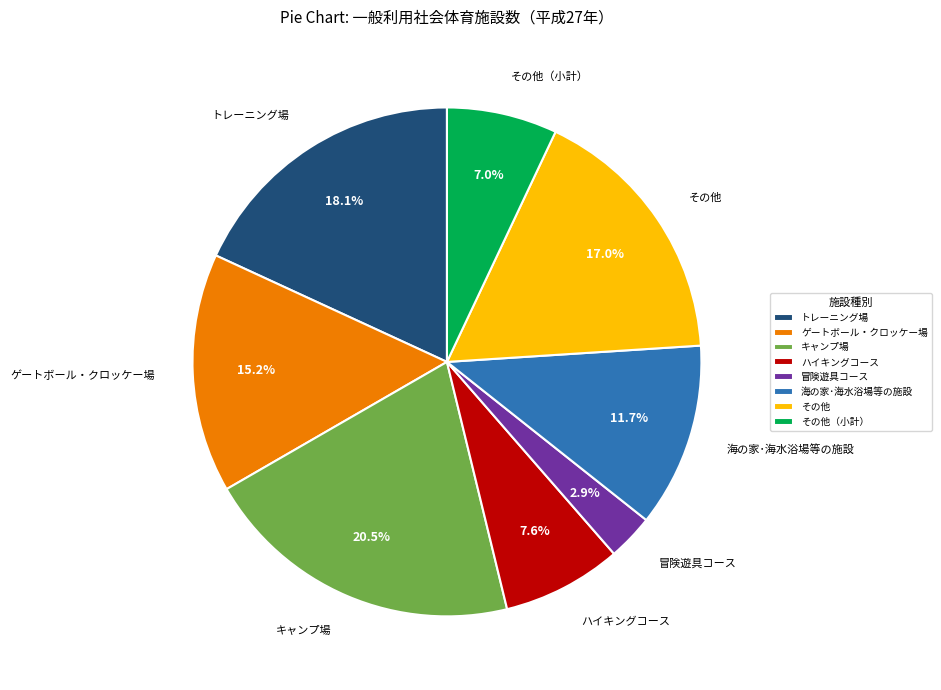

Rank the categories by value from highest to lowest.

キャンプ場, トレーニング場, その他, ゲートボール・クロッケー場, 海の家･海水浴場等の施設, ハイキングコース, その他（小計）, 冒険遊具コース